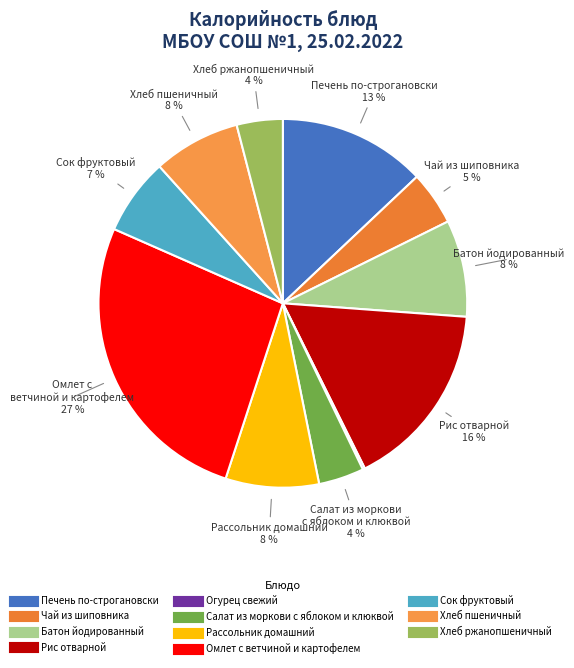

Rank the categories by value from lowest to highest.

Огурец свежий, Салат из моркови с яблоком и клюквой, Хлеб ржанопшеничный, Чай из шиповника, Сок фруктовый, Хлеб пшеничный, Рассольник домашний, Батон йодированный, Печень по-строгановски, Рис отварной, Омлет с ветчиной и картофелем